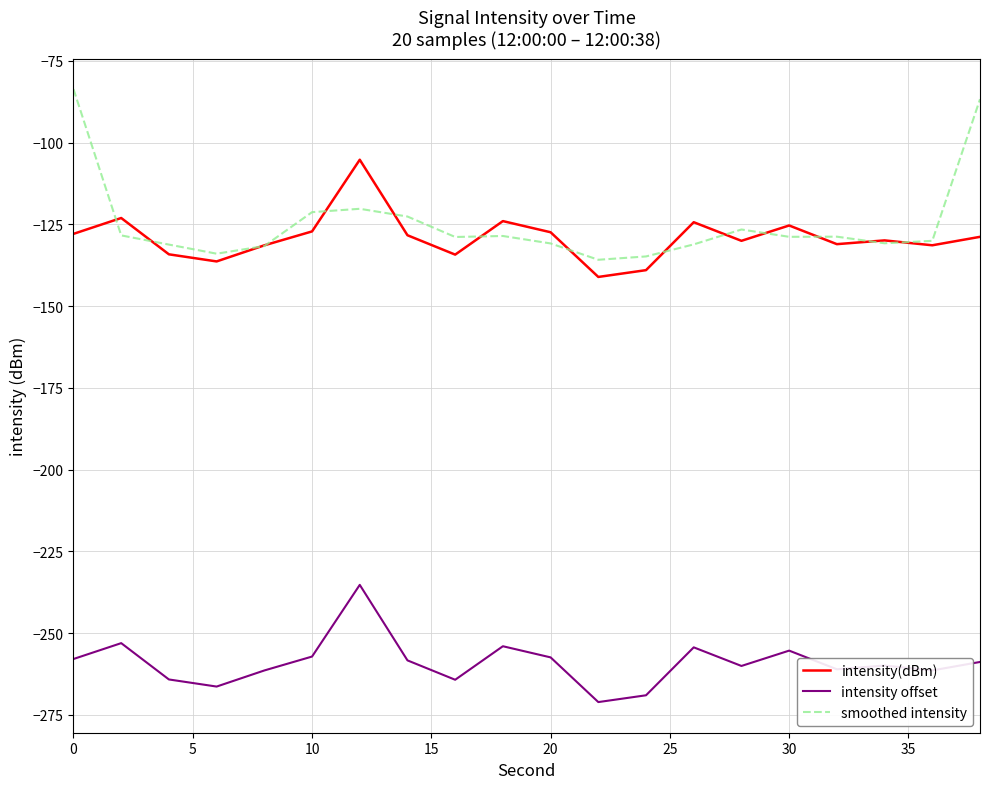

Rank the series by their maximum value, from highest to lowest.

smoothed intensity, intensity(dBm), intensity offset